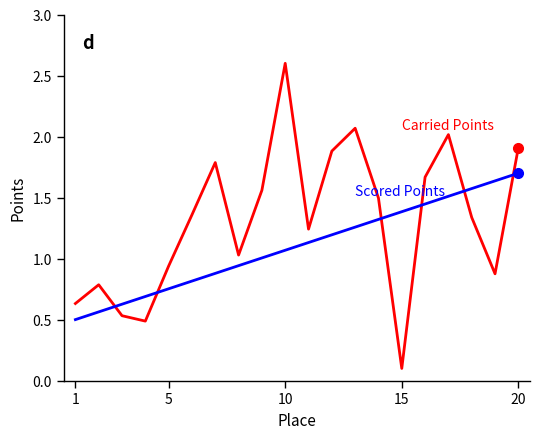

What is the maximum value shown in the chart?

2.6